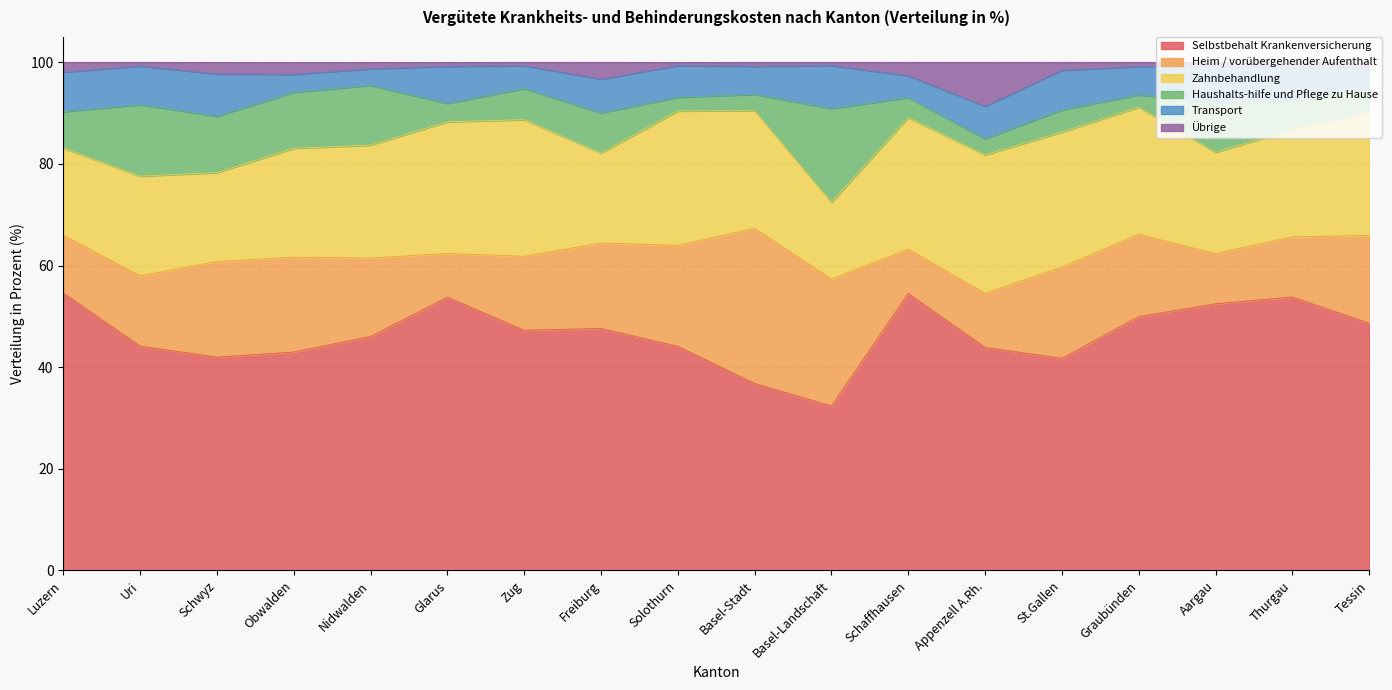

Is it true that Heim / vorübergehender Aufenthalt equals 16.8 at Freiburg?

True